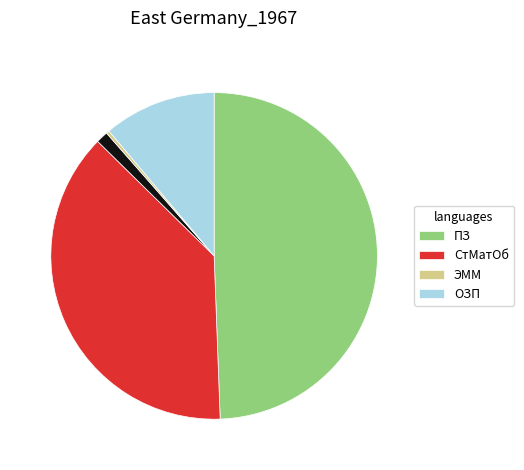

Does any single category account for the majority?

No